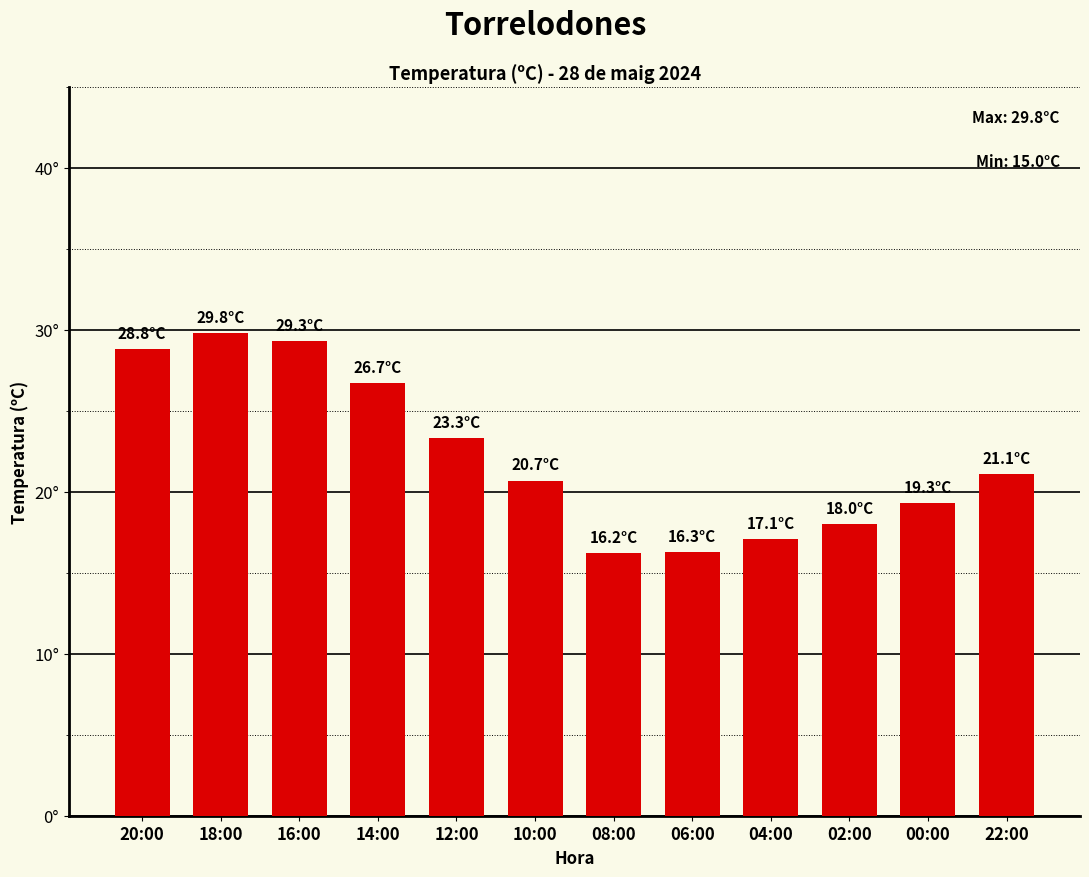

List the labels in order of value, smallest first.

08:00, 06:00, 04:00, 02:00, 00:00, 10:00, 22:00, 12:00, 14:00, 20:00, 16:00, 18:00